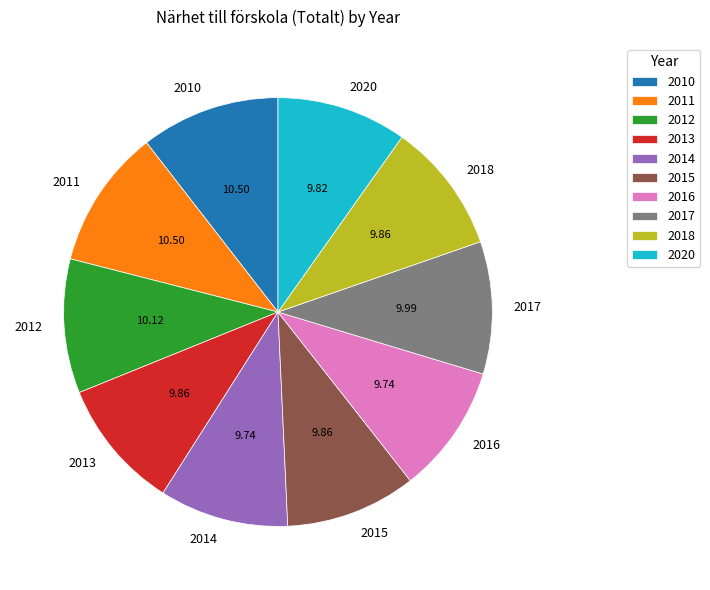

Does 2018 represent more than half of the total?

No